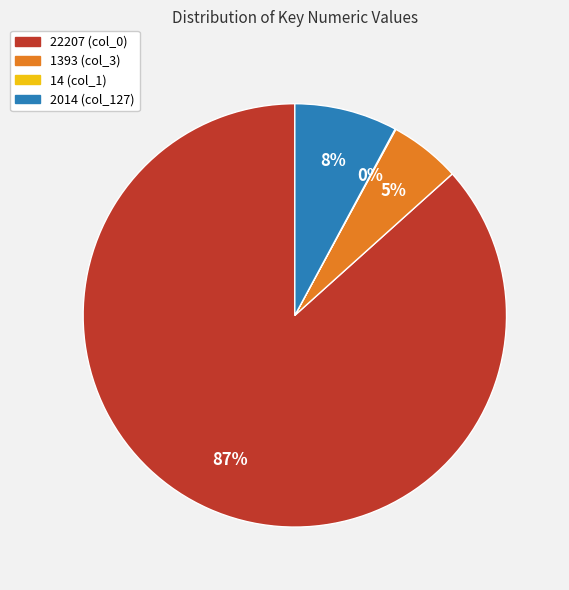

To the nearest percent, what is the average slice percentage?

25%